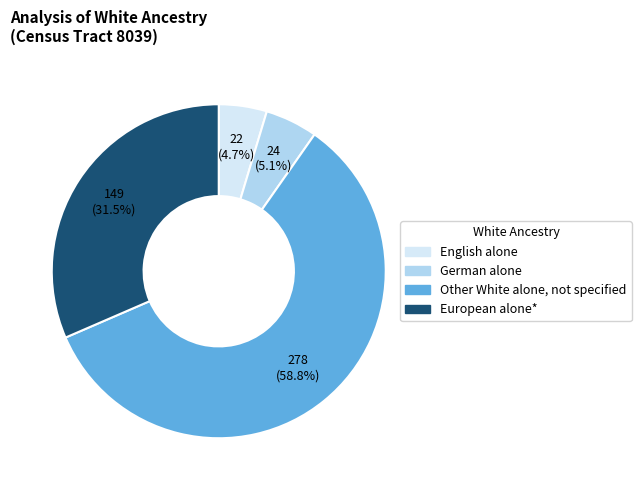

How many slices are in this pie chart?

4